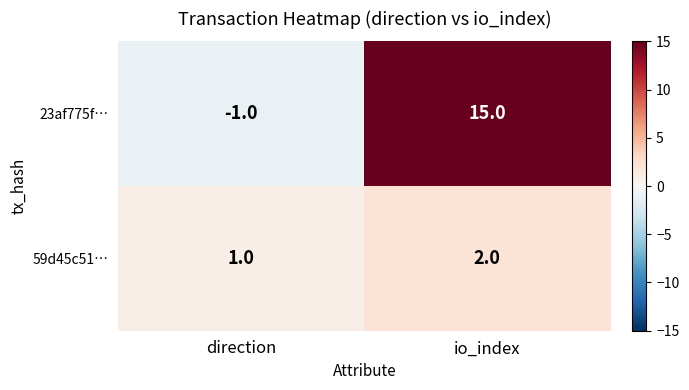

Which category has the highest value in the 23af775f… series?

io_index